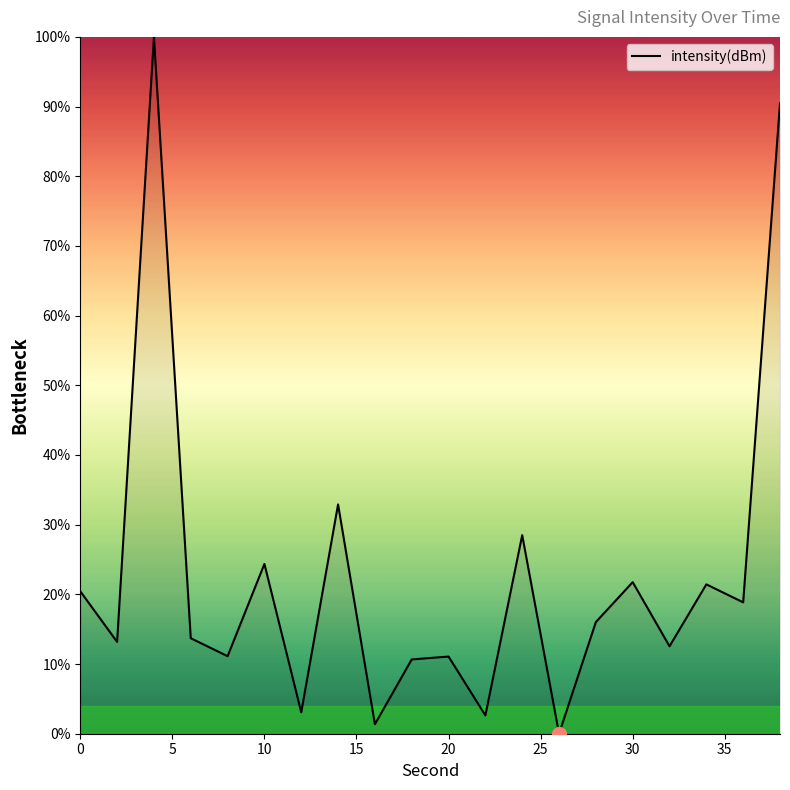

What is the greatest value displayed?

100.0